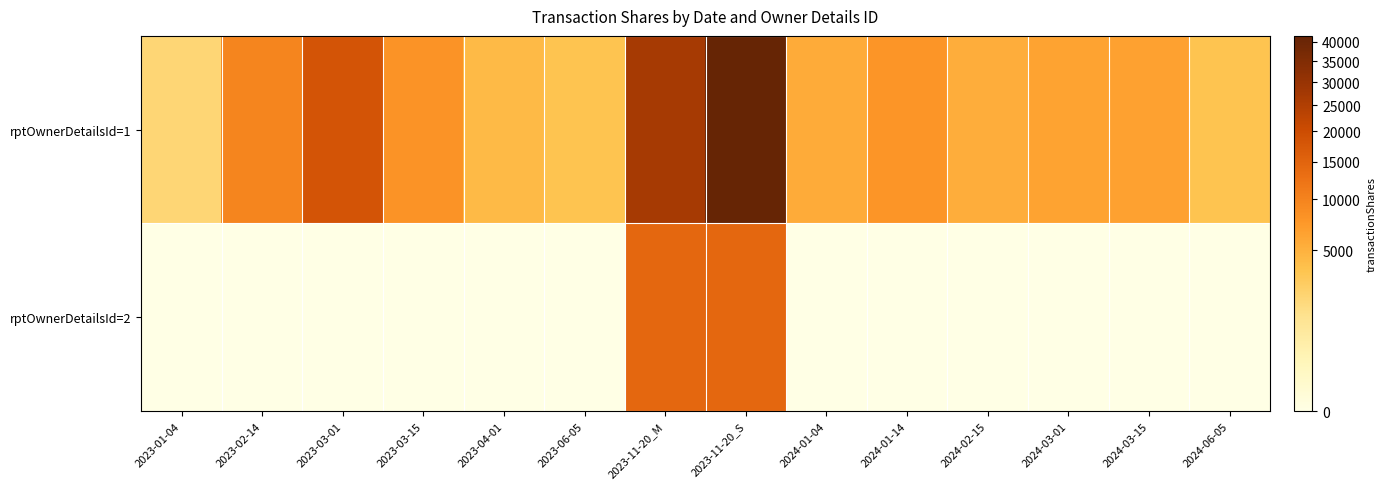

Which series has the widest spread of values?

rptOwnerDetailsId=1